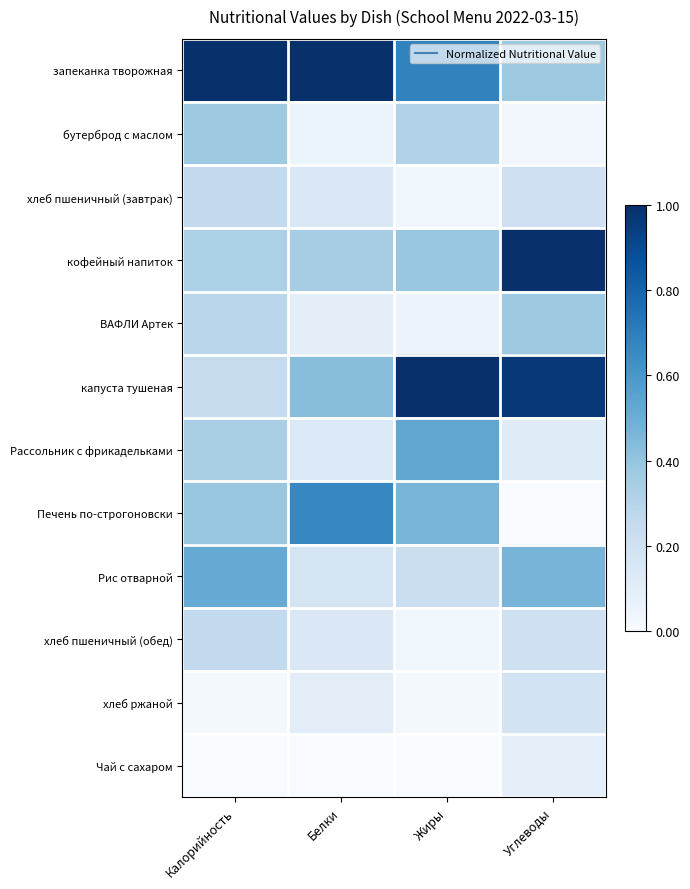

At which category is the sum across all series the highest?

Углеводы